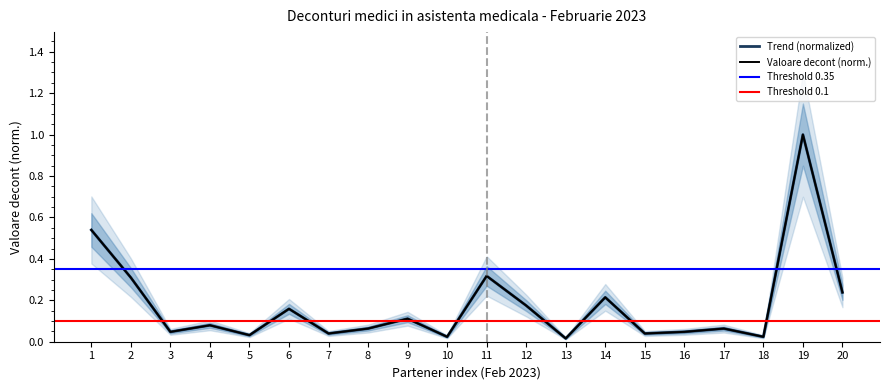

How many points are higher than both their immediate neighbors (excluding endpoints)?

7